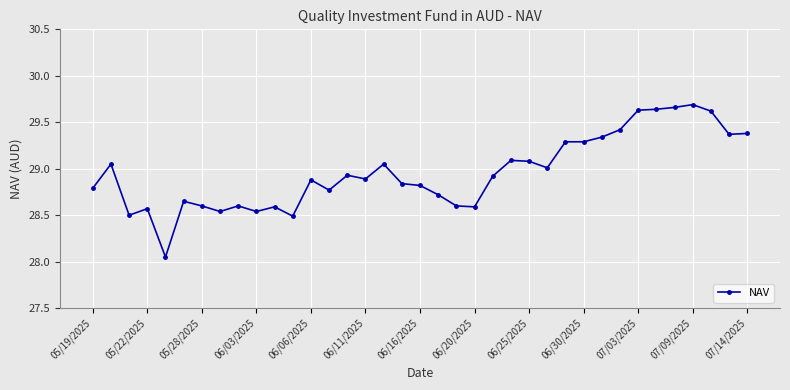

What is the average value?

29.0